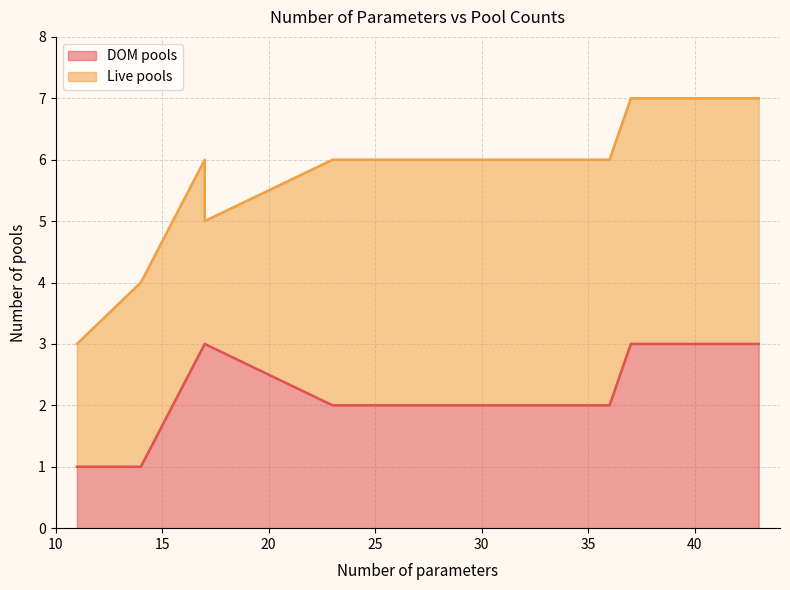

Between which two adjacent categories do Live pools and DOM pools first intersect?

14 and 17